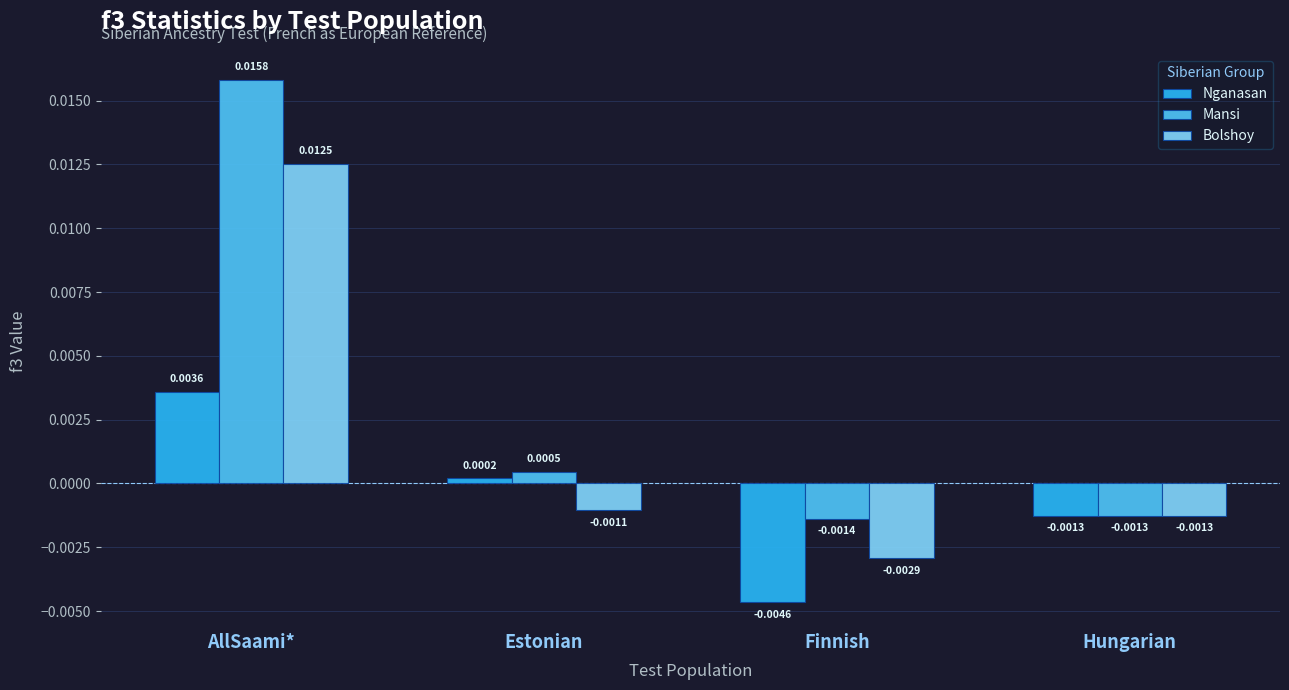

At Estonian, list the series in order from smallest to largest.

Bolshoy, Nganasan, Mansi